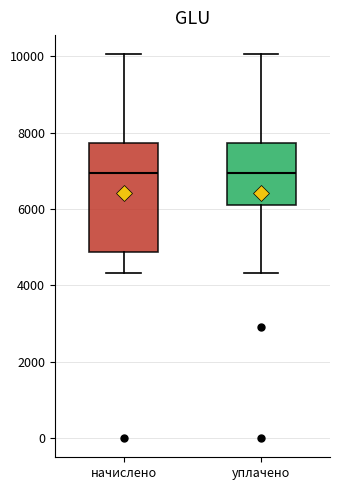

Reading left to right, read every box against the y-axis: the position of its median line, the range the box covers, and the ends of its whiskers. The values are not printed on the chart, so give them approximately, as read against the axis.

начислено: median 7000, box 4800 to 7800, whiskers 4400 to 10000
уплачено: median 7000, box 6200 to 7800, whiskers 4400 to 10000